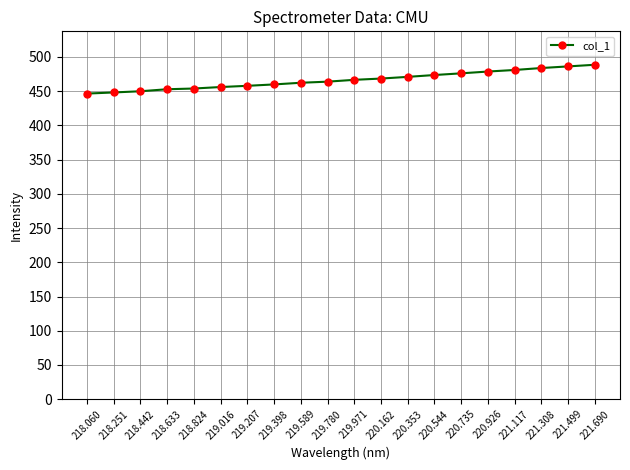

How many data points are above 466?

10